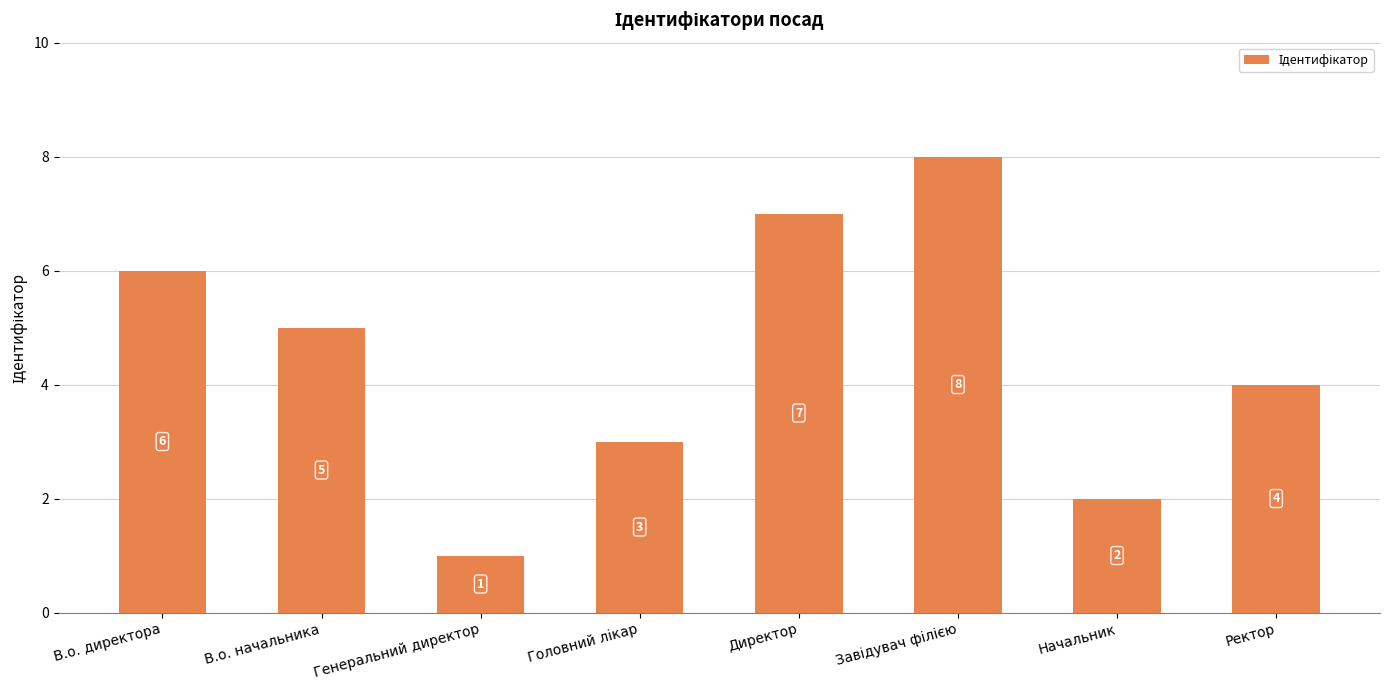

Between Директор and Генеральний директор, which is larger?

Директор